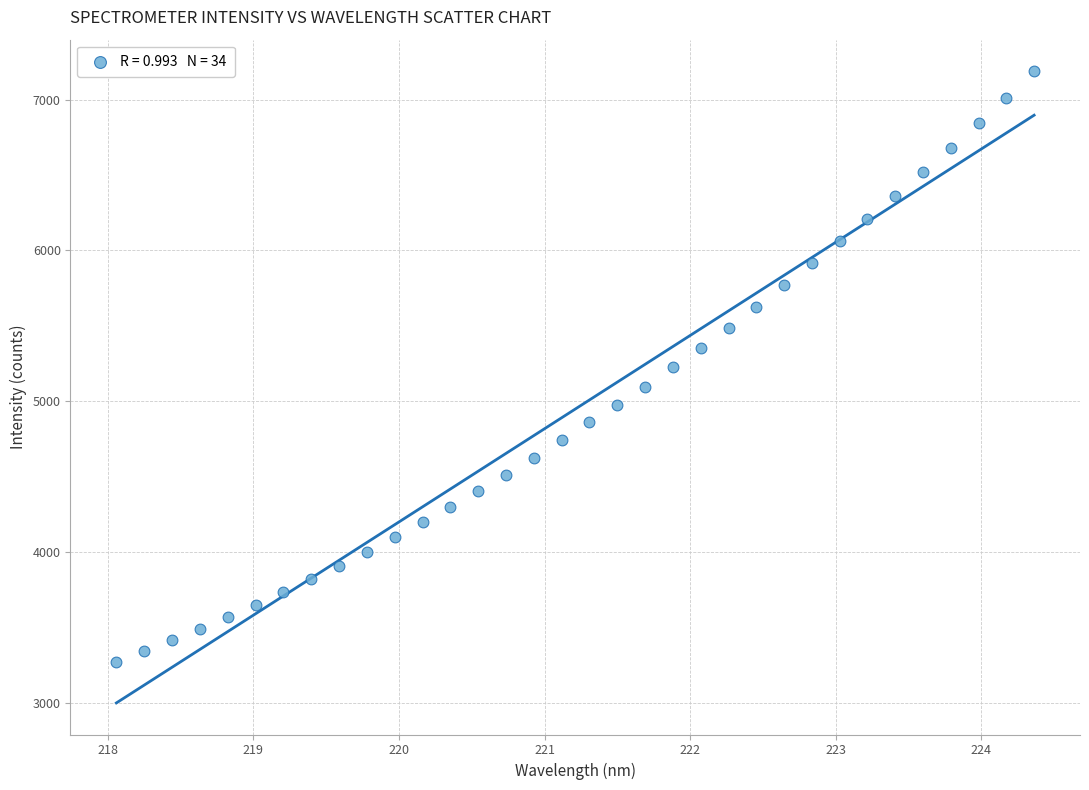

What is the range of Y values (max minus min)?

3916.3